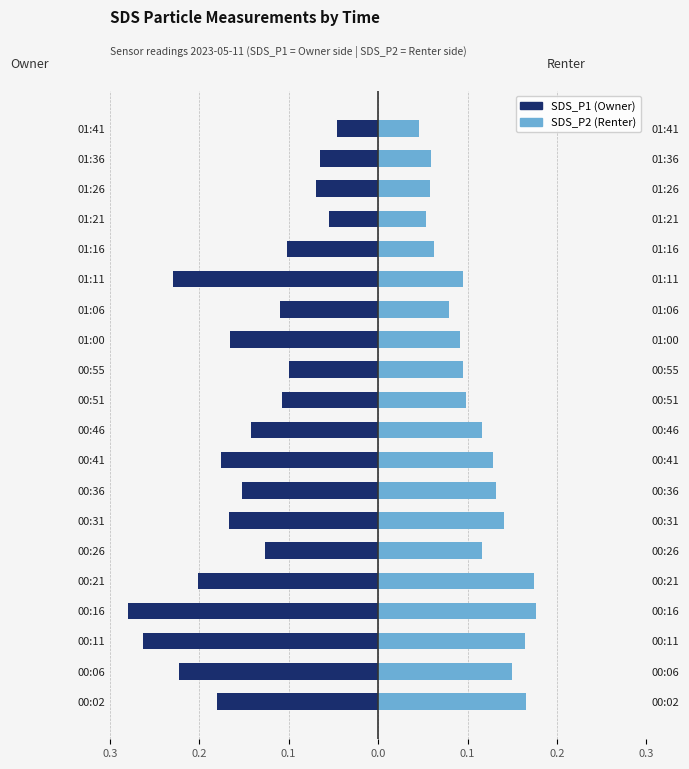

Between 00:21 and 00:55, which series saw the biggest shift?

SDS_P1 (Owner)